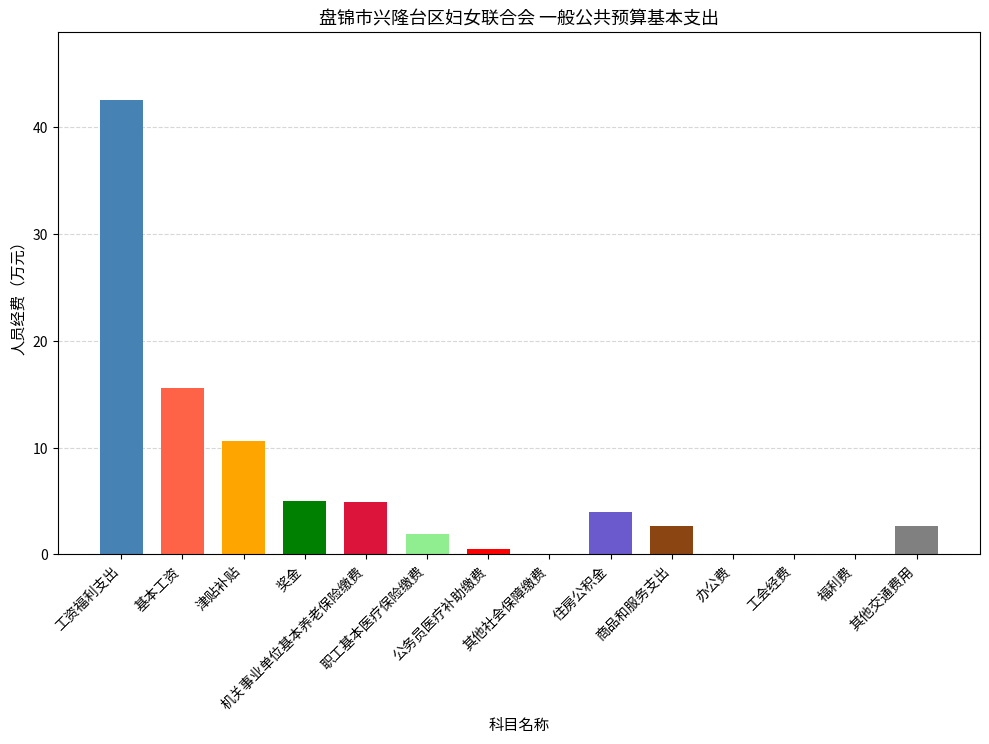

At which category does the chart reach its minimum across all series?

办公费